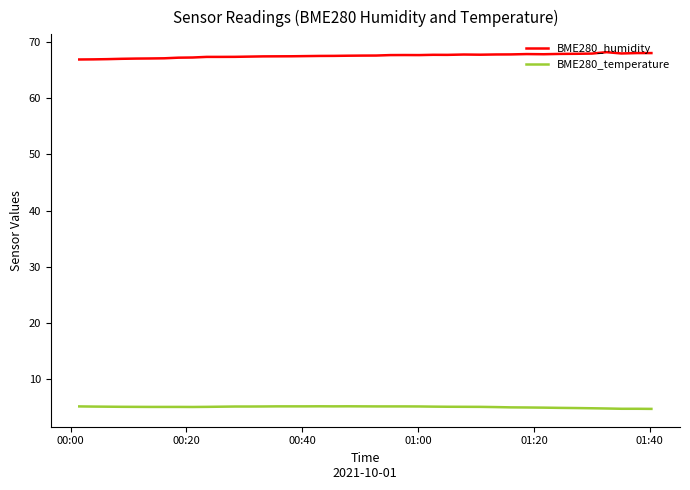

What is the lowest value of the BME280_temperature series?

4.8